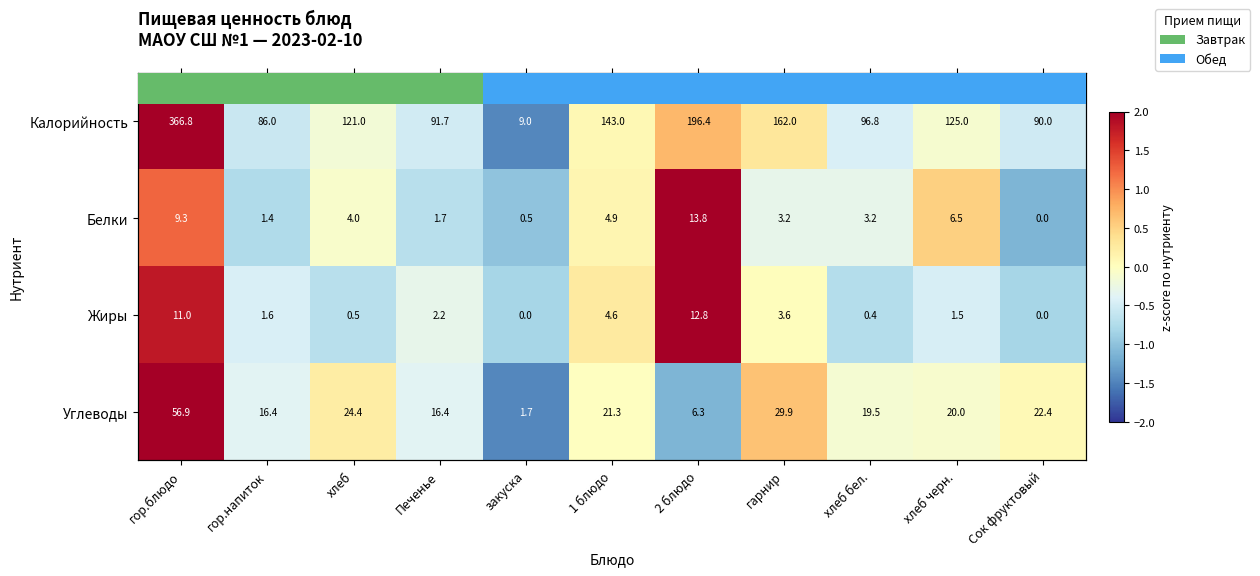

The value of Калорийность at закуска is -2.3. True or false?

False